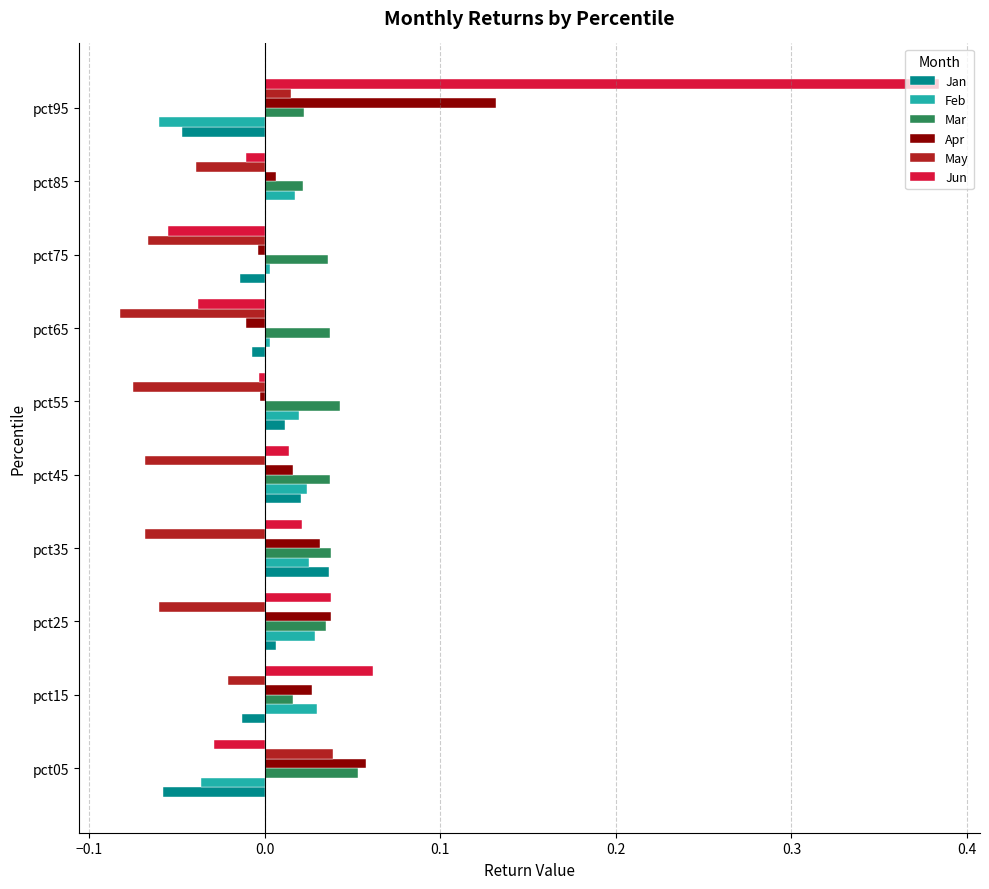

How many data points does each series have?

10